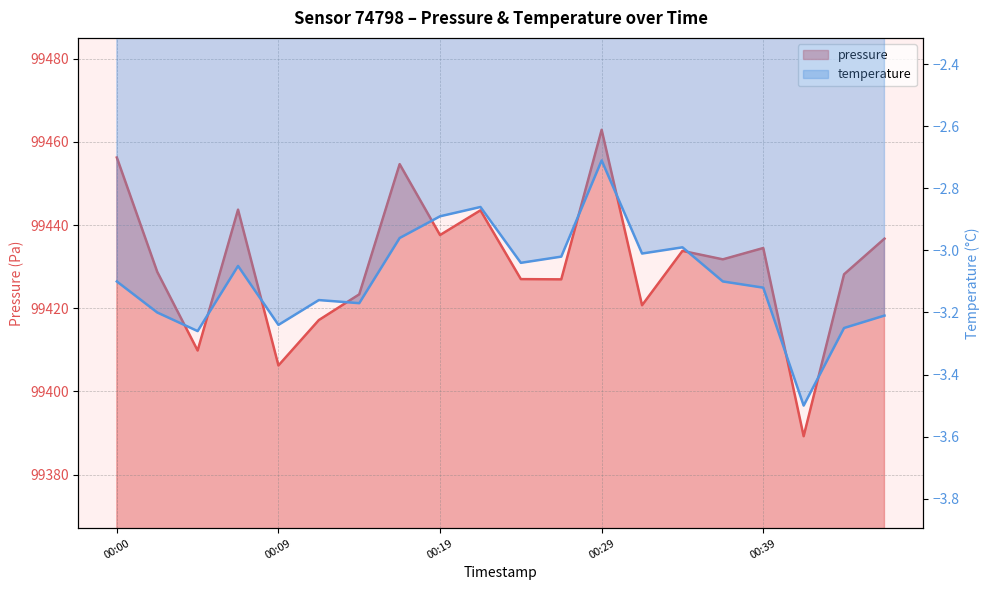

Which category has the lowest value in the temperature series?

00:41